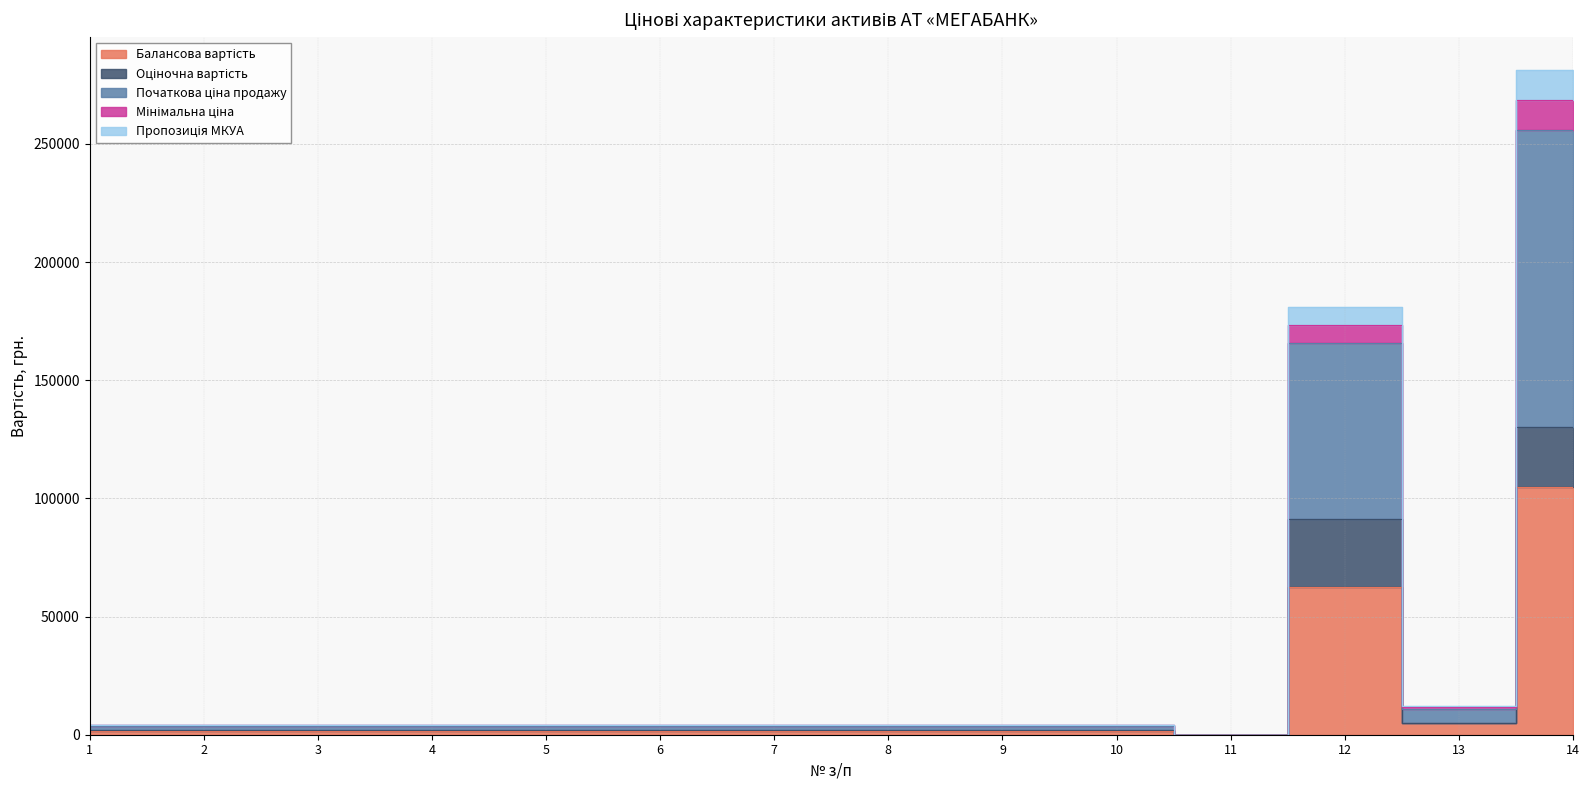

What is the spread (max minus min) of values at 14?

176251.2